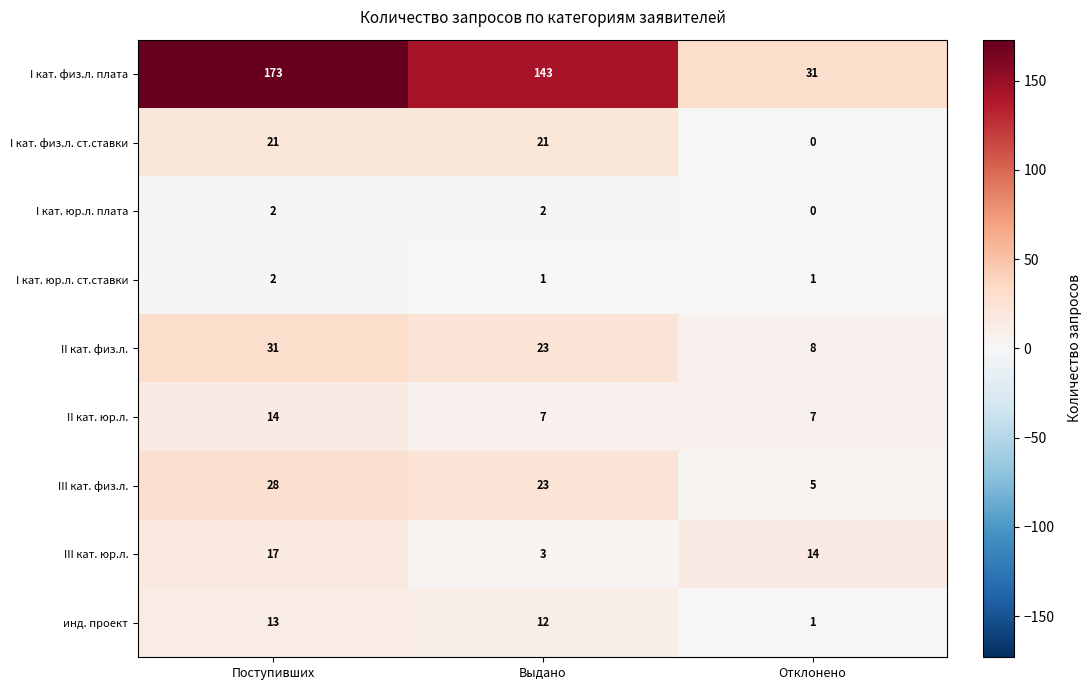

How many III кат. физ.л. values are between 5 and 28?

3